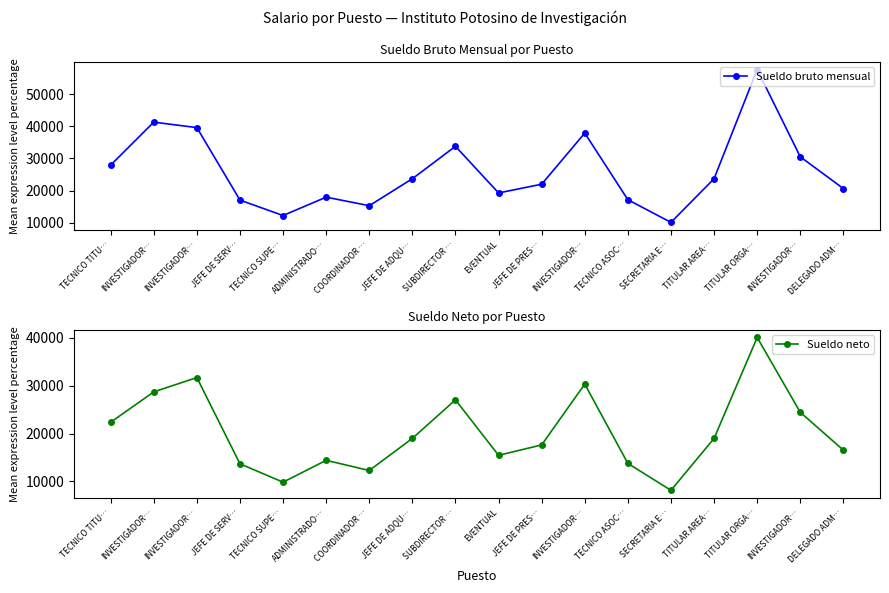

Reading left to right, extract all data points from this chart.

Sueldo bruto mensual: TECNICO TITU…=27933.0	INVESTIGADOR…=41277.7	INVESTIGADOR…=39581.1	JEFE DE SERV…=17096.0	TECNICO SUPE…=12309.2	ADMINISTRADO…=18007.8	COORDINADOR …=15358.2	JEFE DE ADQU…=23728.0	SUBDIRECTOR …=33778.0	EVENTUAL=19312.1	JEFE DE PRES…=22023.0	INVESTIGADOR…=37884.8	TECNICO ASOC…=17209.5	SECRETARIA E…=10183.1	TITULAR AREA…=23728.0	TITULAR ORGA…=57605.0	INVESTIGADOR…=30534.0	DELEGADO ADM…=20671.6
Sueldo neto: TECNICO TITU…=22346.4	INVESTIGADOR…=28688.0	INVESTIGADOR…=31664.9	JEFE DE SERV…=13676.8	TECNICO SUPE…=9847.4	ADMINISTRADO…=14406.2	COORDINADOR …=12286.6	JEFE DE ADQU…=18982.4	SUBDIRECTOR …=27022.4	EVENTUAL=15449.7	JEFE DE PRES…=17618.4	INVESTIGADOR…=30307.9	TECNICO ASOC…=13767.6	SECRETARIA E…=8146.5	TITULAR AREA…=18982.4	TITULAR ORGA…=40035.5	INVESTIGADOR…=24427.2	DELEGADO ADM…=16537.3